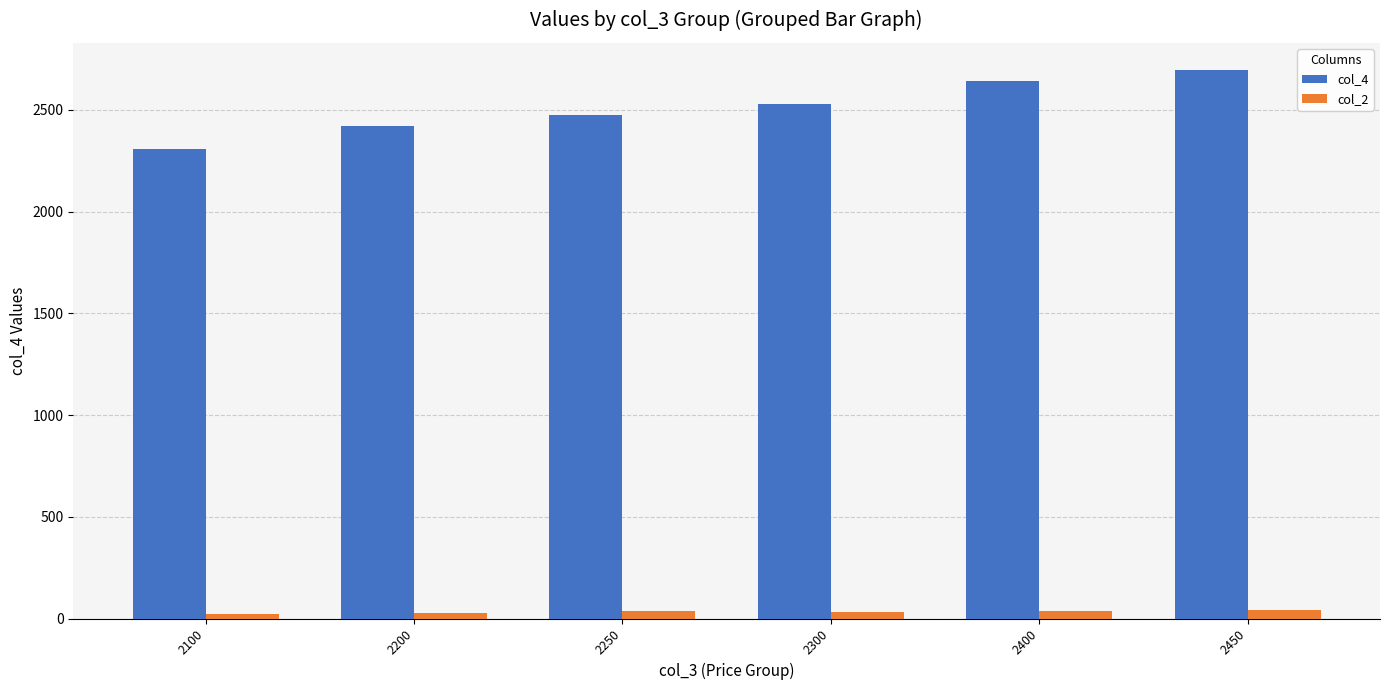

What is the value of the col_4 bar at the 6th from the left?

2695